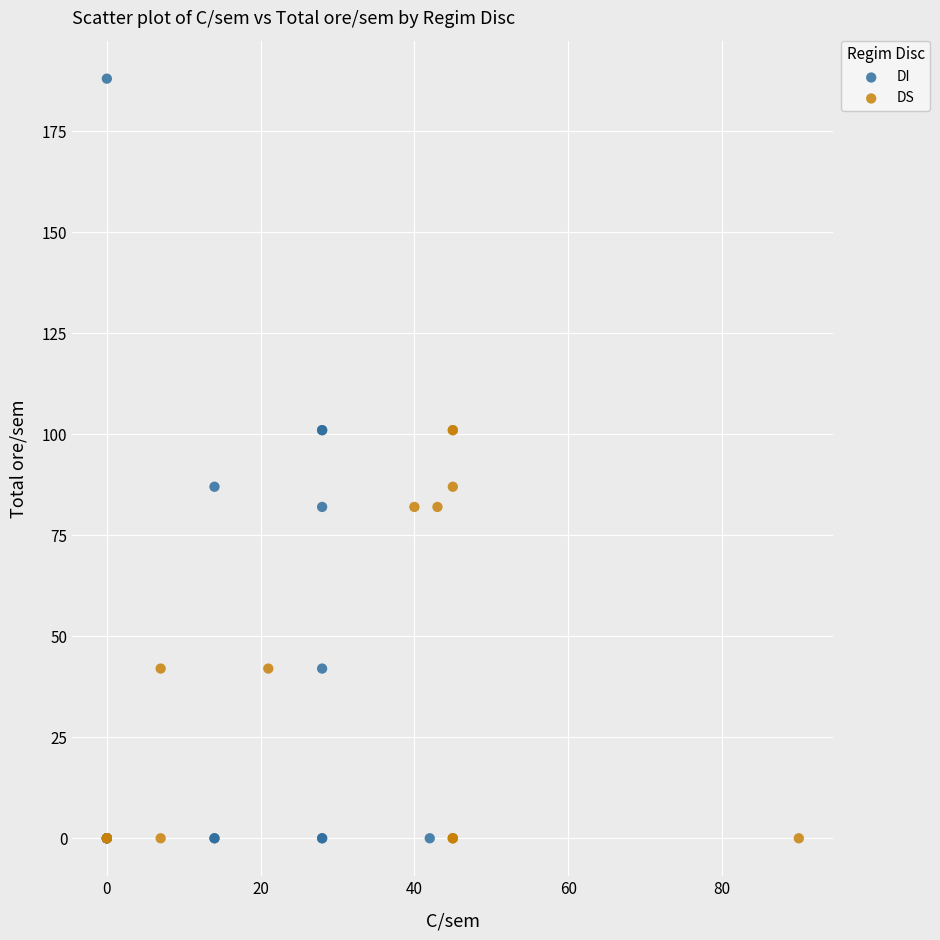

What are all the series names shown in the legend?

DI, DS